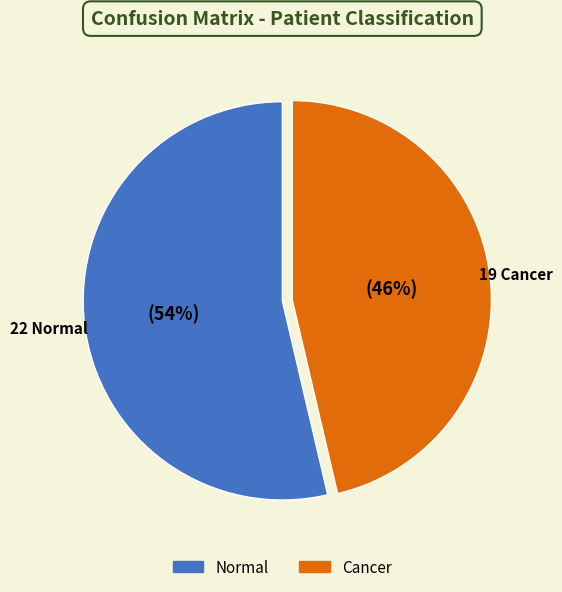

Rank the categories by value from lowest to highest.

Cancer, Normal